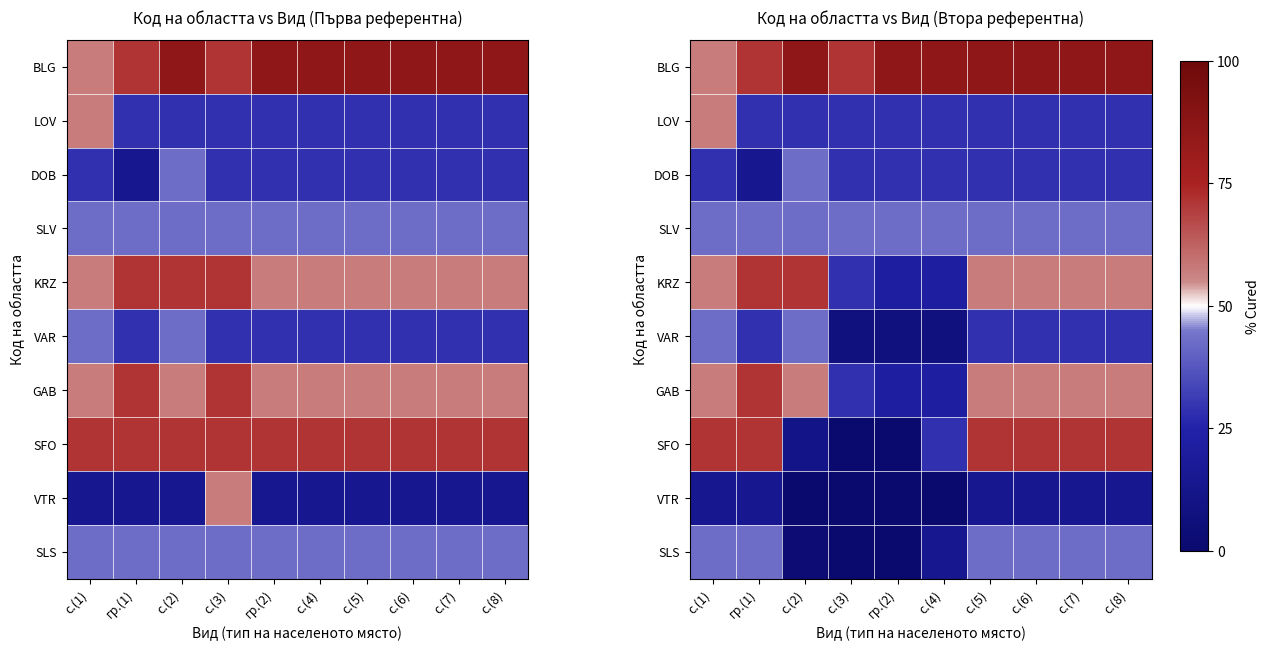

The value of SLS at с.(3) is -2.0. True or false?

False